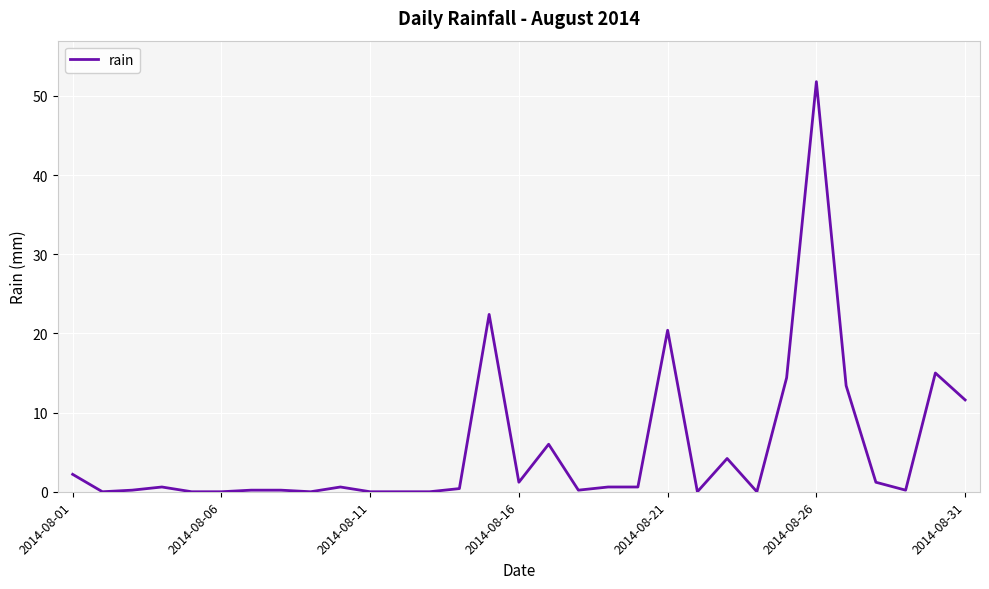

What is the greatest value displayed?

51.8